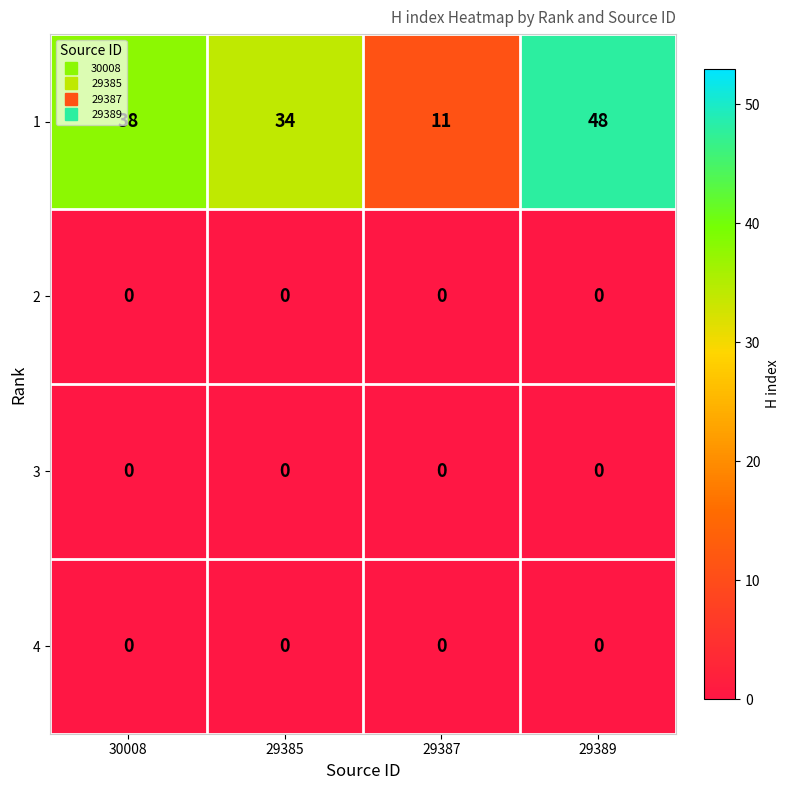

Which series has the widest spread of values?

1